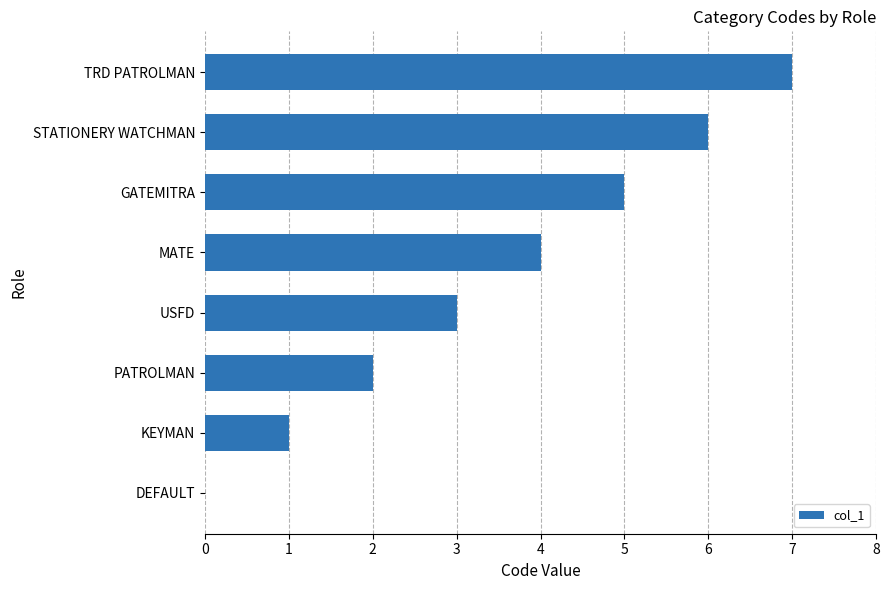

What is the change in value from DEFAULT to GATEMITRA?

+5